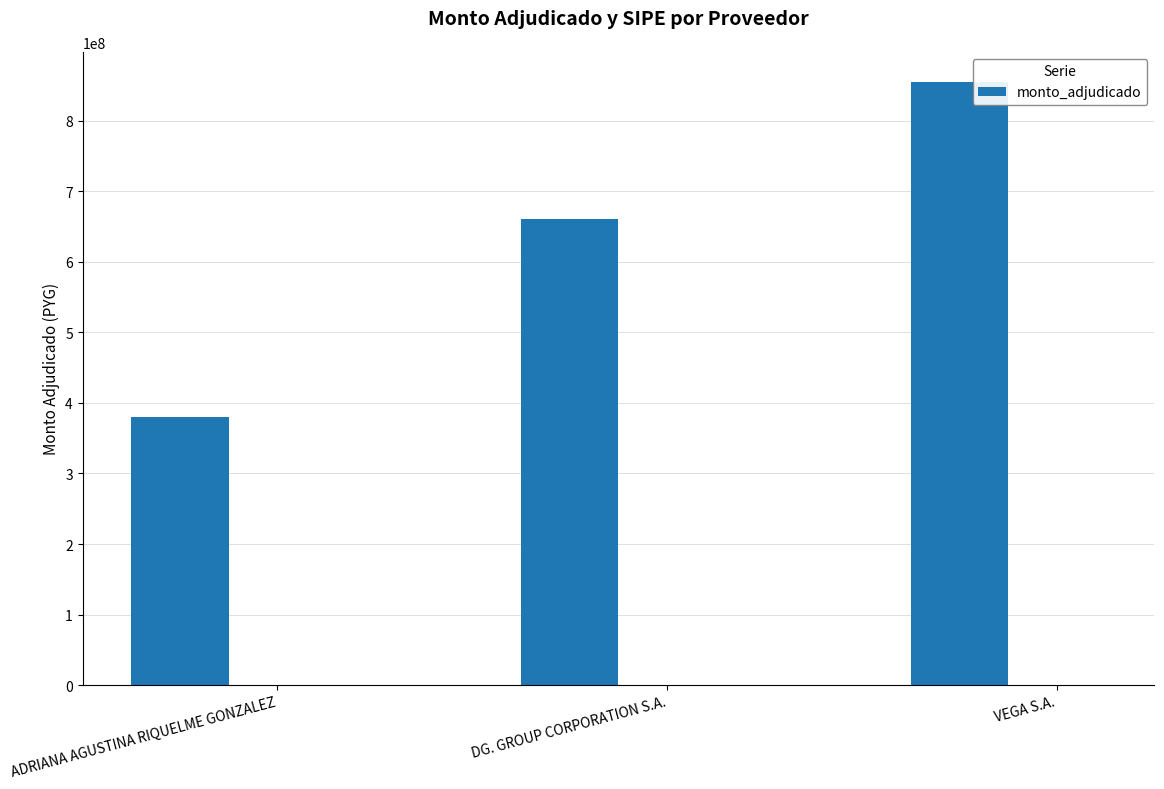

What is the label of the 1st bar from the left?

ADRIANA AGUSTINA RIQUELME GONZALEZ